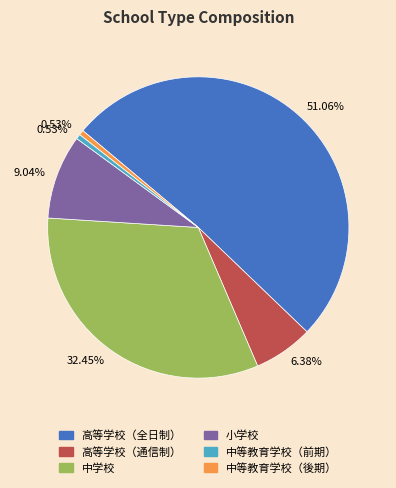

Is there any slice that represents more than half of the pie?

Yes